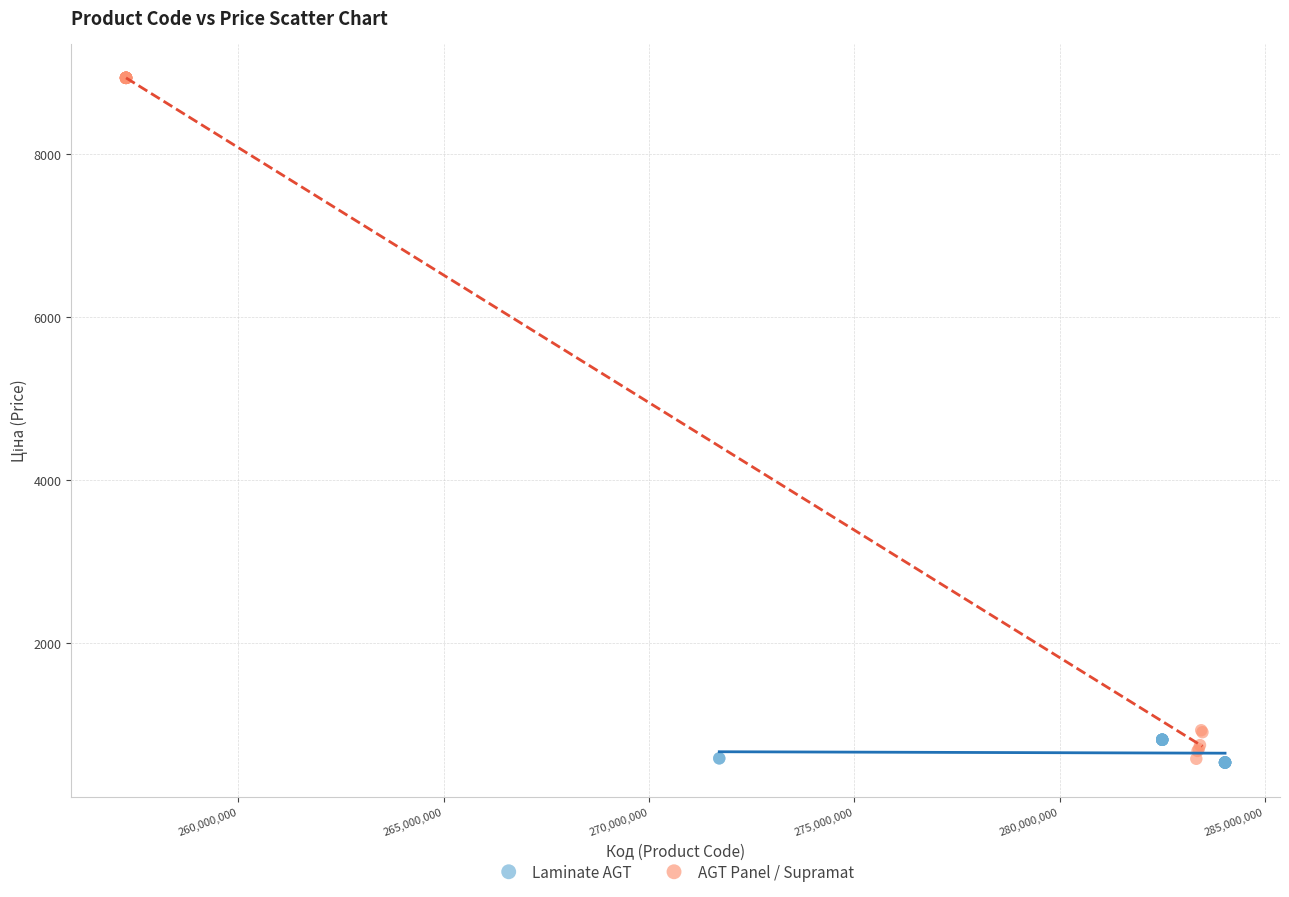

Which series reaches the maximum Y coordinate?

AGT Panel / Supramat